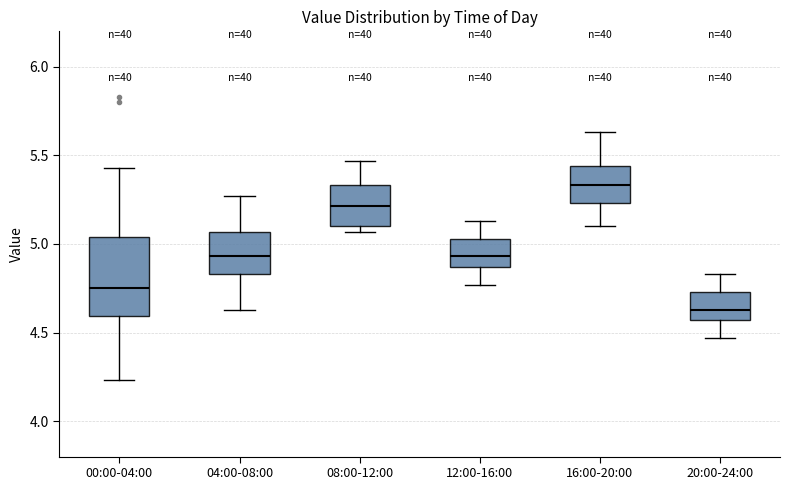

Which box has the highest median line?

16:00-20:00